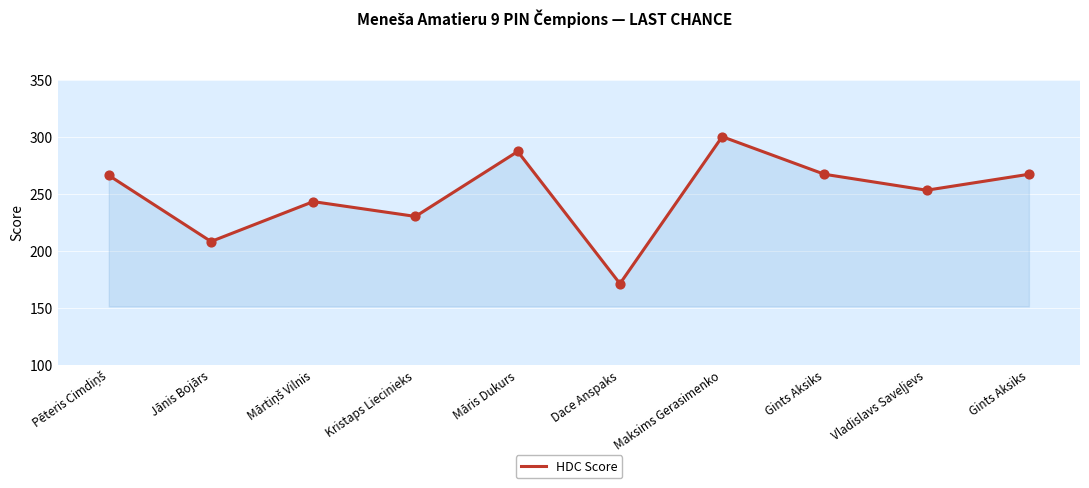

What is the change in value from Jānis Bojārs to Vladislavs Saveļjevs?

+45